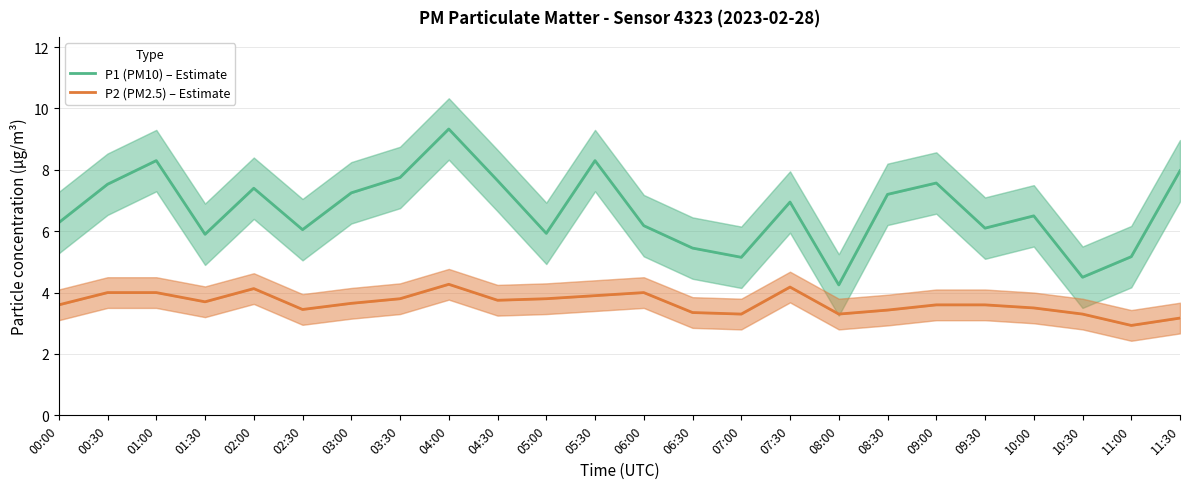

List the series in order of their overall mean, highest first.

P1 (PM10) – Estimate, P2 (PM2.5) – Estimate